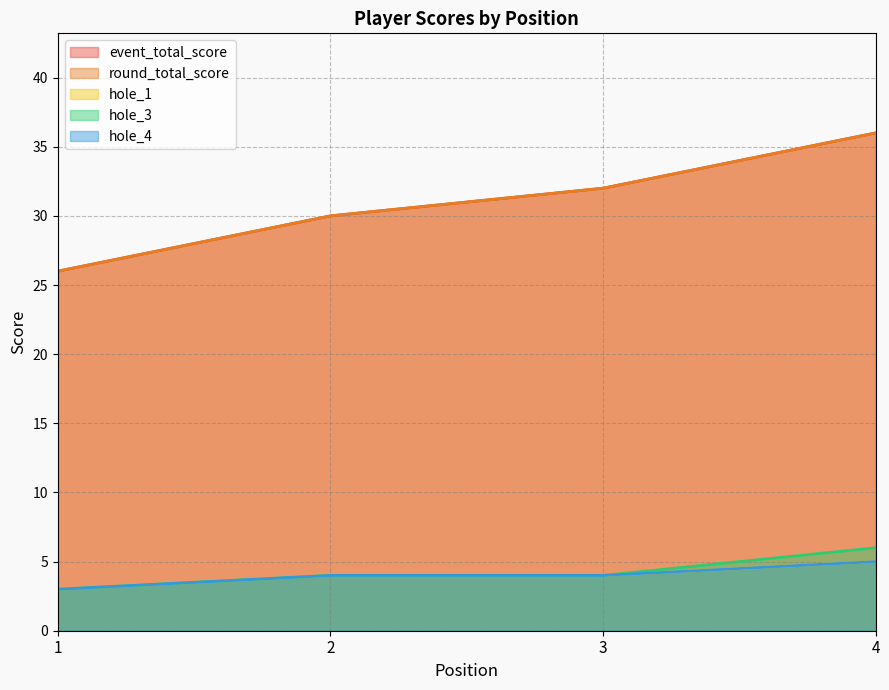

What is the difference between the maximum and minimum values in the event_total_score series?

10